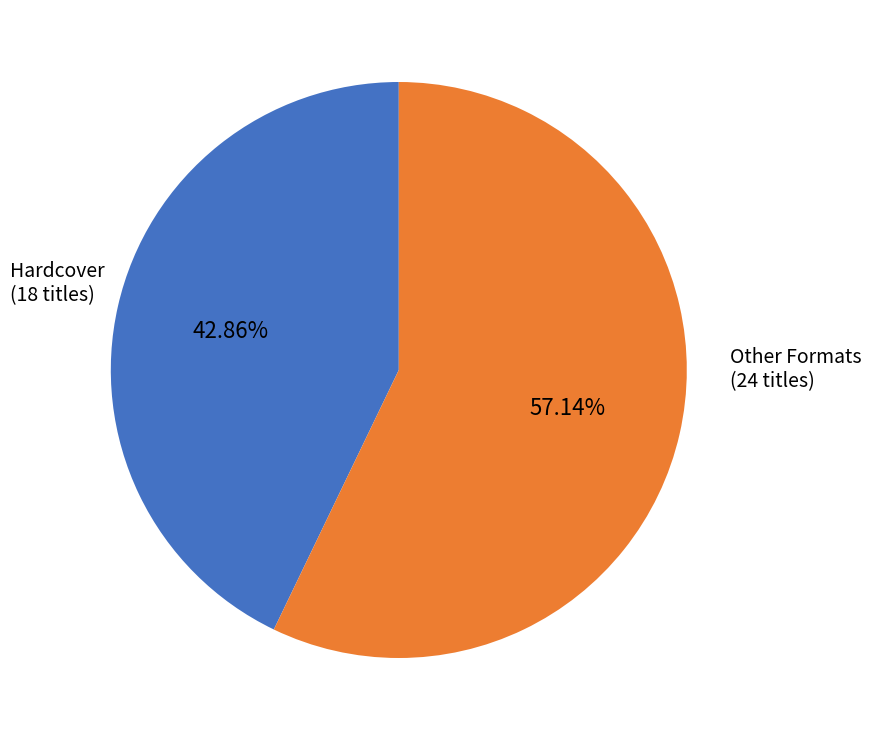

Is there a majority slice in this chart?

Yes